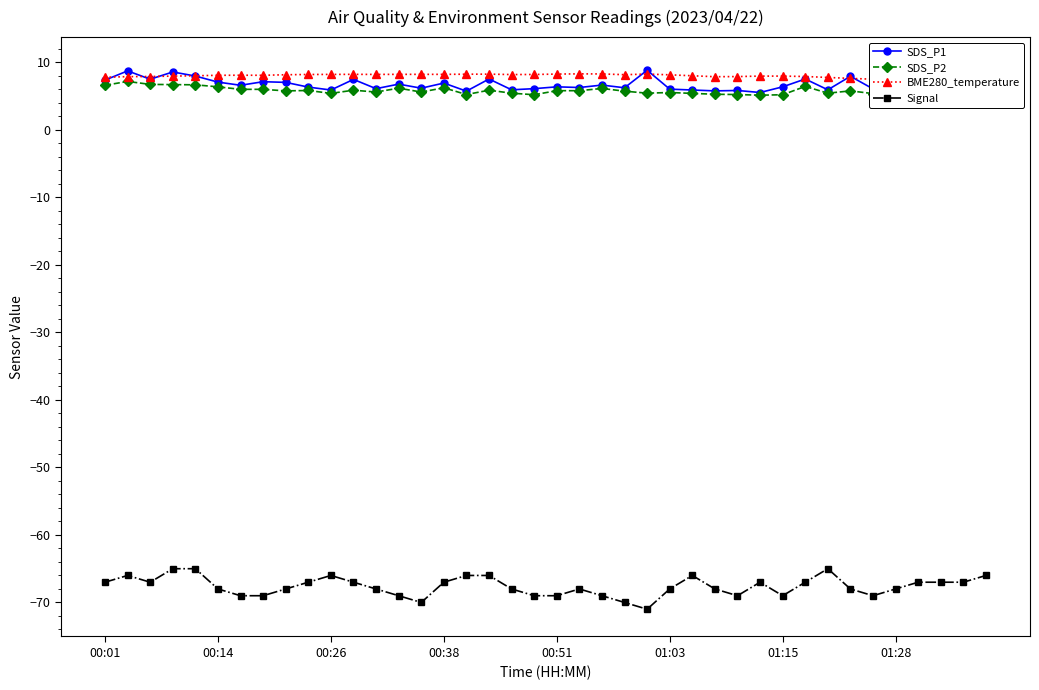

True or false: Signal has more than 2 interior local peaks.

True